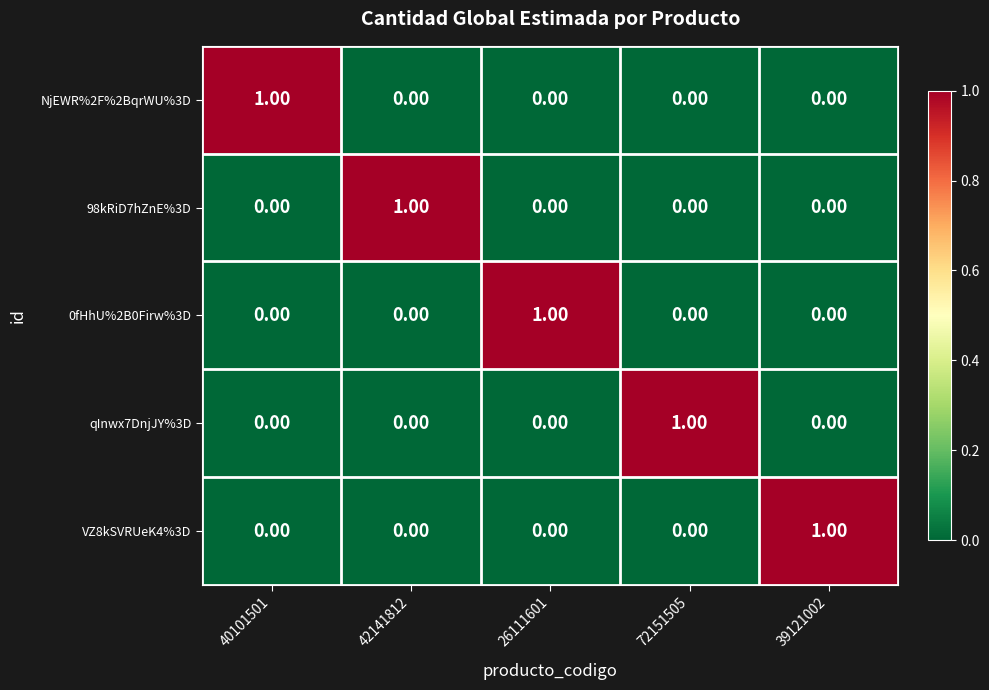

At how many categories does at least one series exceed 0?

5